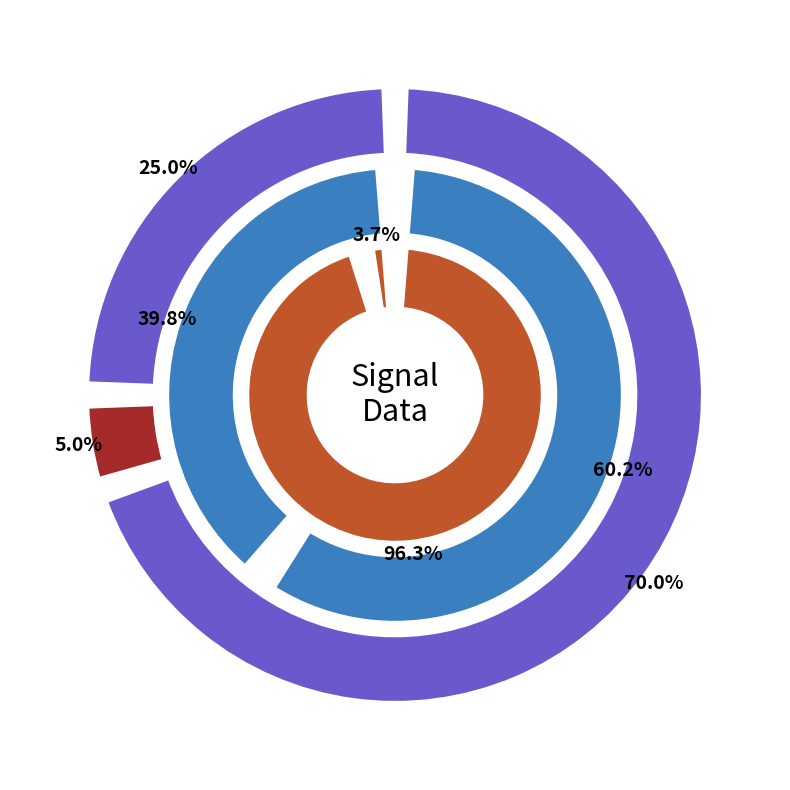

To the nearest percent, what portion does -28 represent?

5%